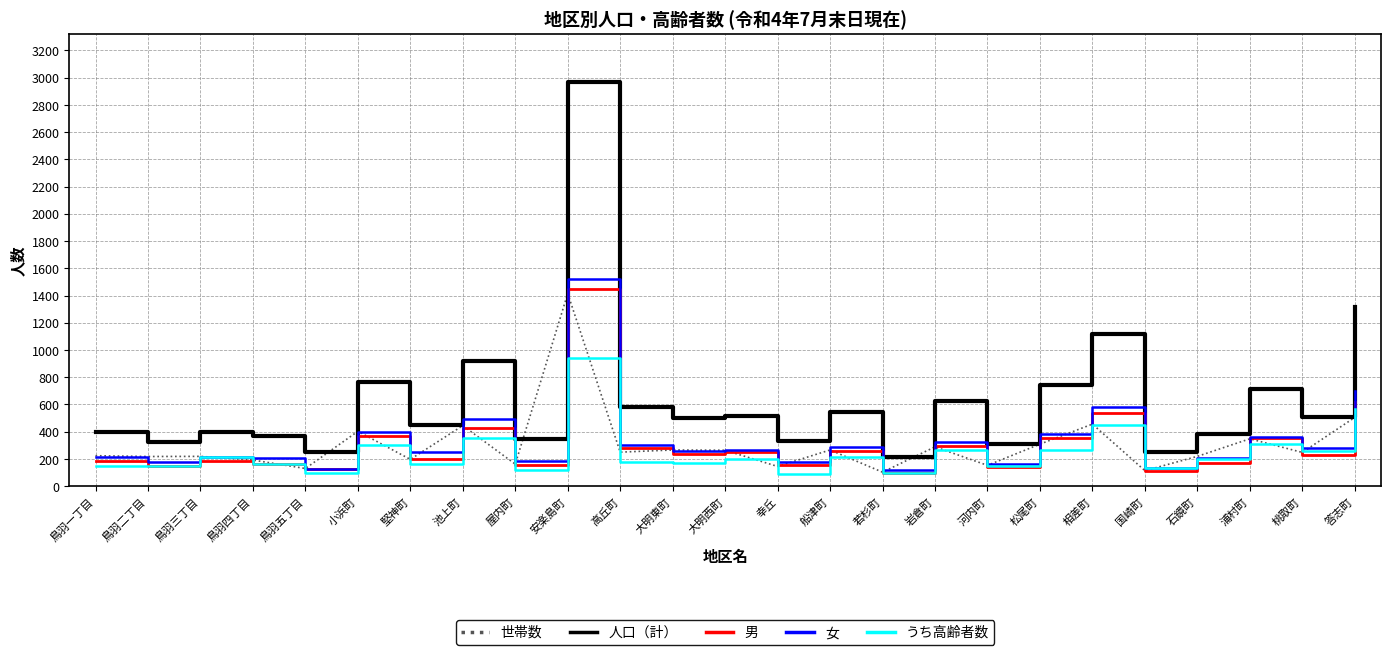

What is the difference between the maximum and minimum values in the 男 series?

1349